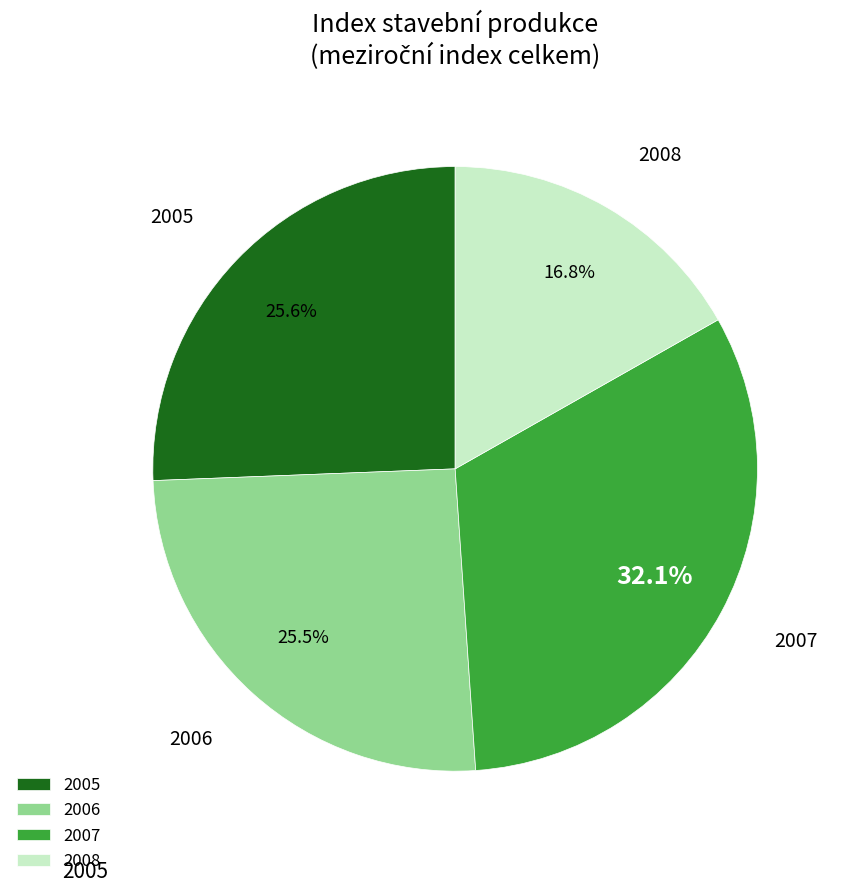

Which category has the biggest portion of the pie?

2007